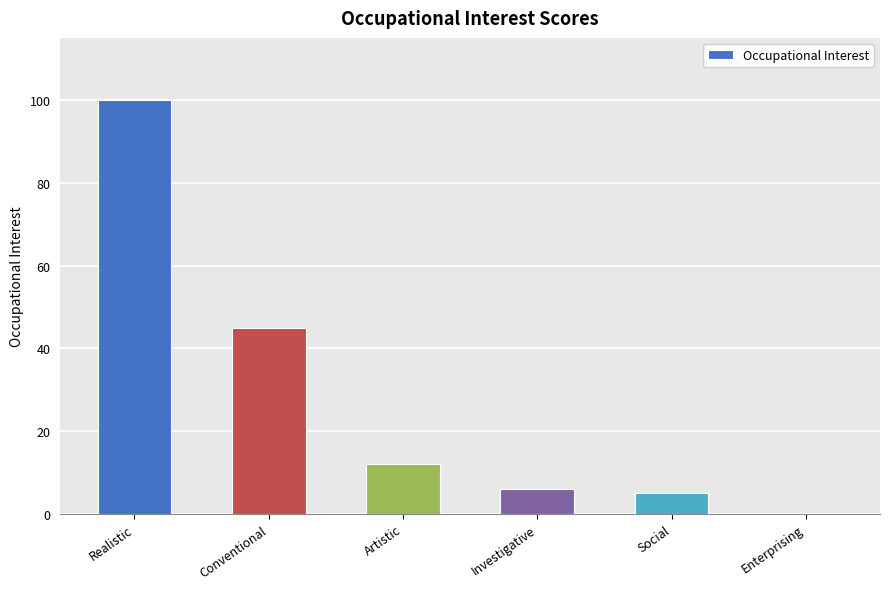

What is the sum of all values?

168